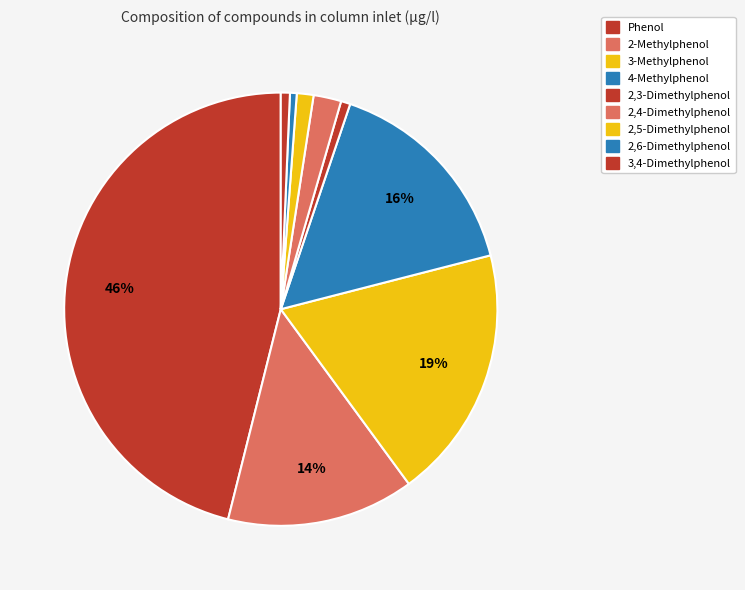

What percentage is NOT represented by 2,4-Dimethylphenol?

97.9%